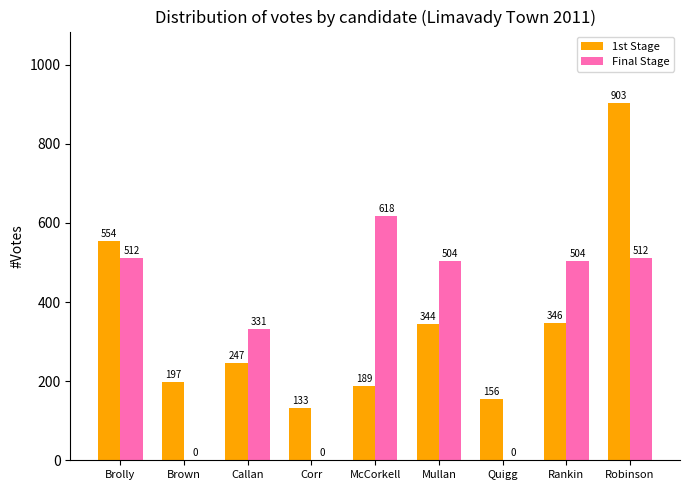

What is the total value across all series at Mullan?

848